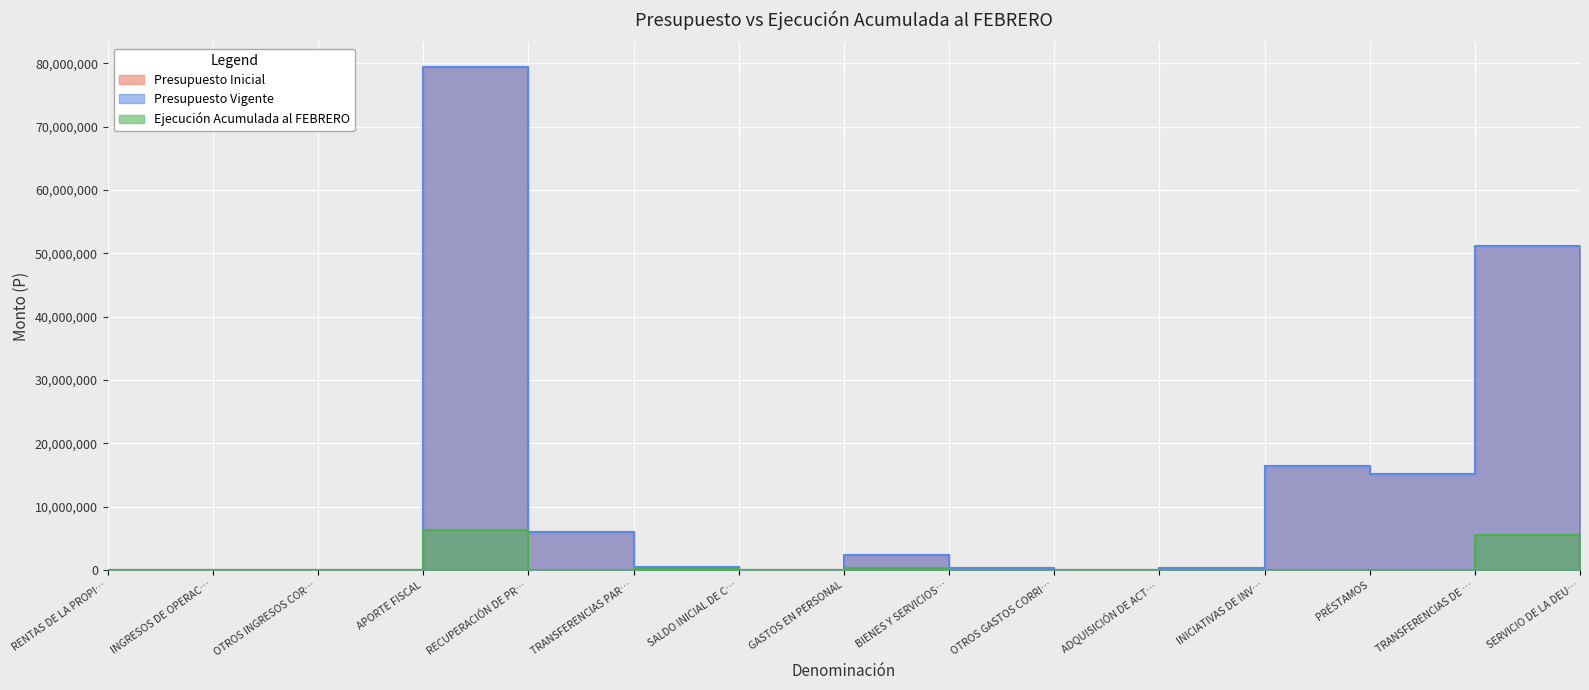

In Presupuesto Vigente, how many points are higher than both neighbors (excluding endpoints)?

4